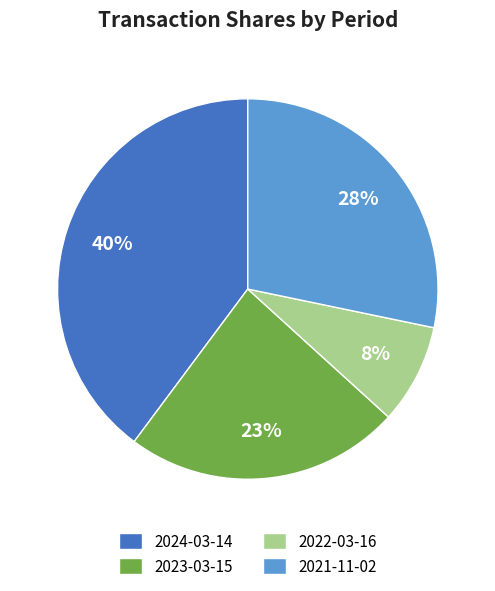

Is it true that 2021-11-02 is 37% of the pie?

False